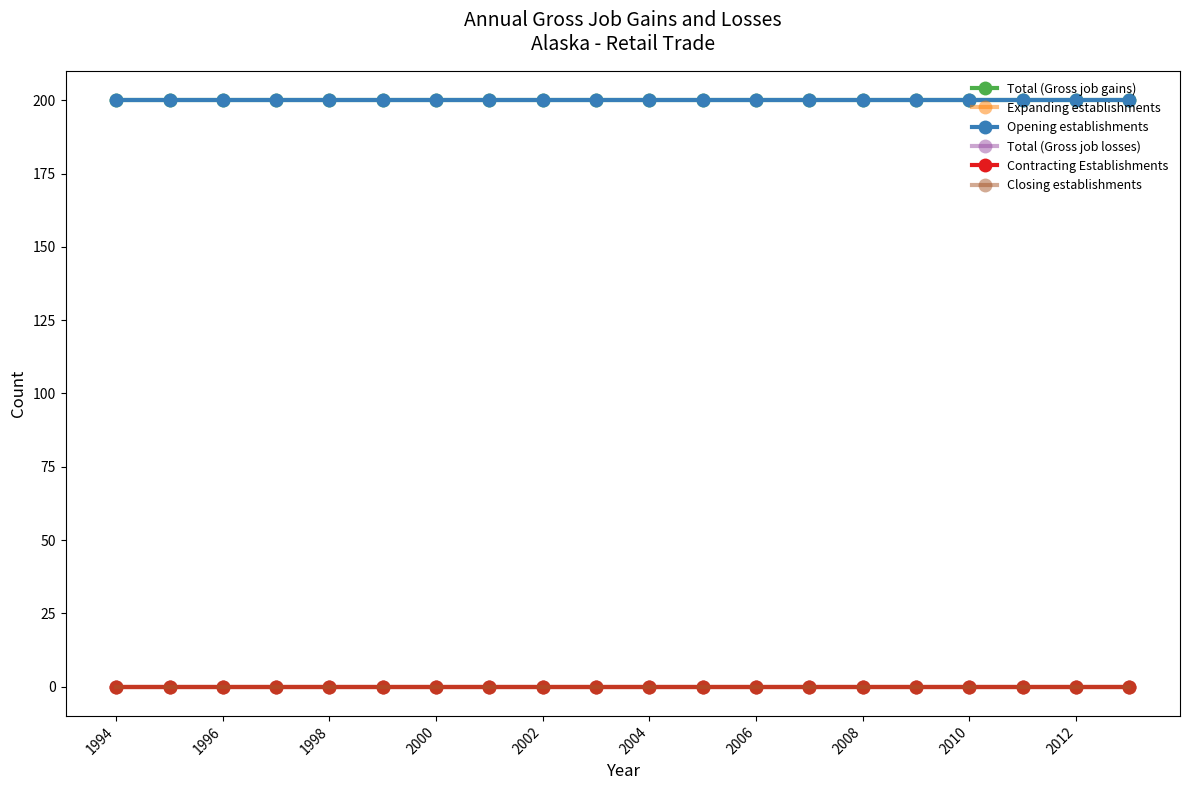

Which series has the widest spread of values?

Total (Gross job gains)